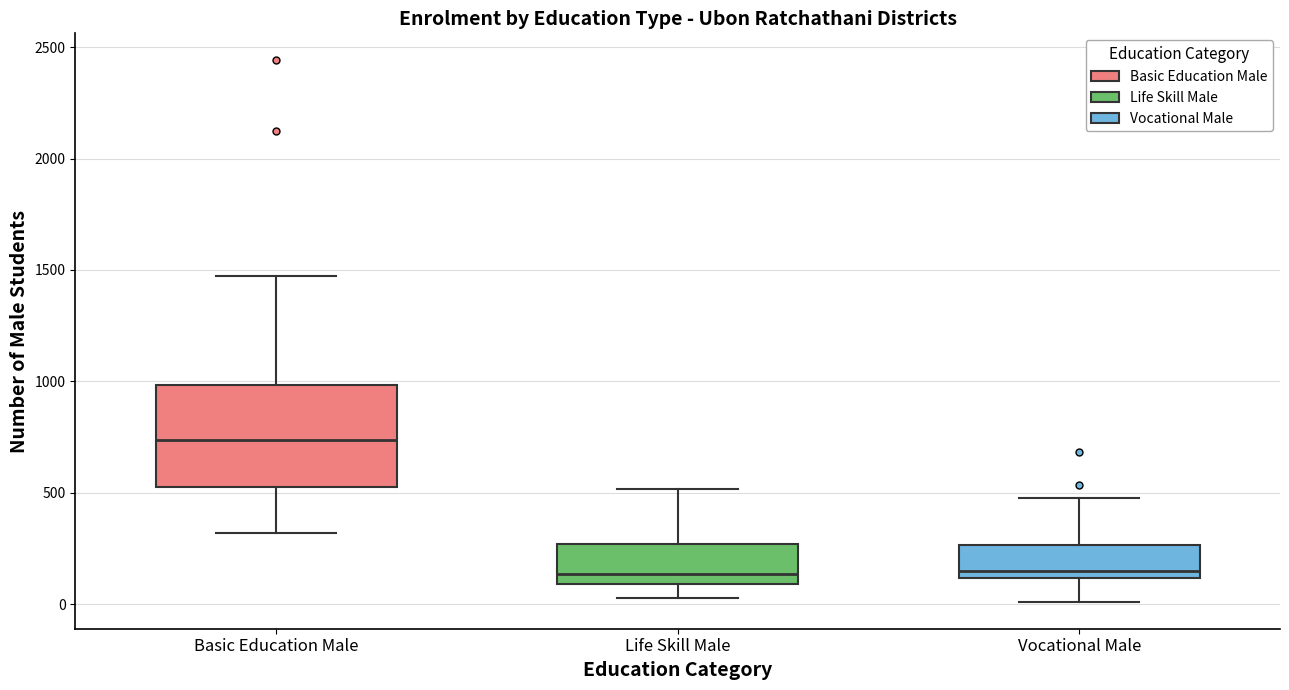

Where is the lower edge of the box for Vocational Male on the y-axis? The values are not printed on the chart, so give them approximately, as read against the axis.

100